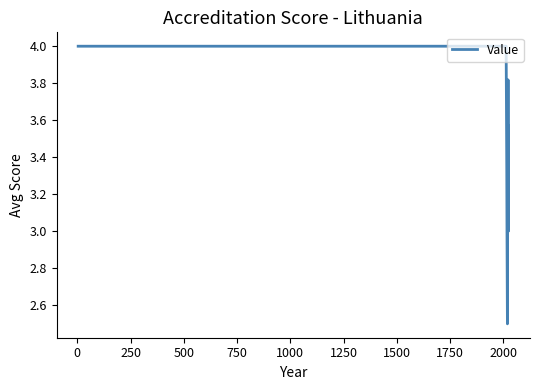

What is the difference between the maximum and minimum values?

1.5